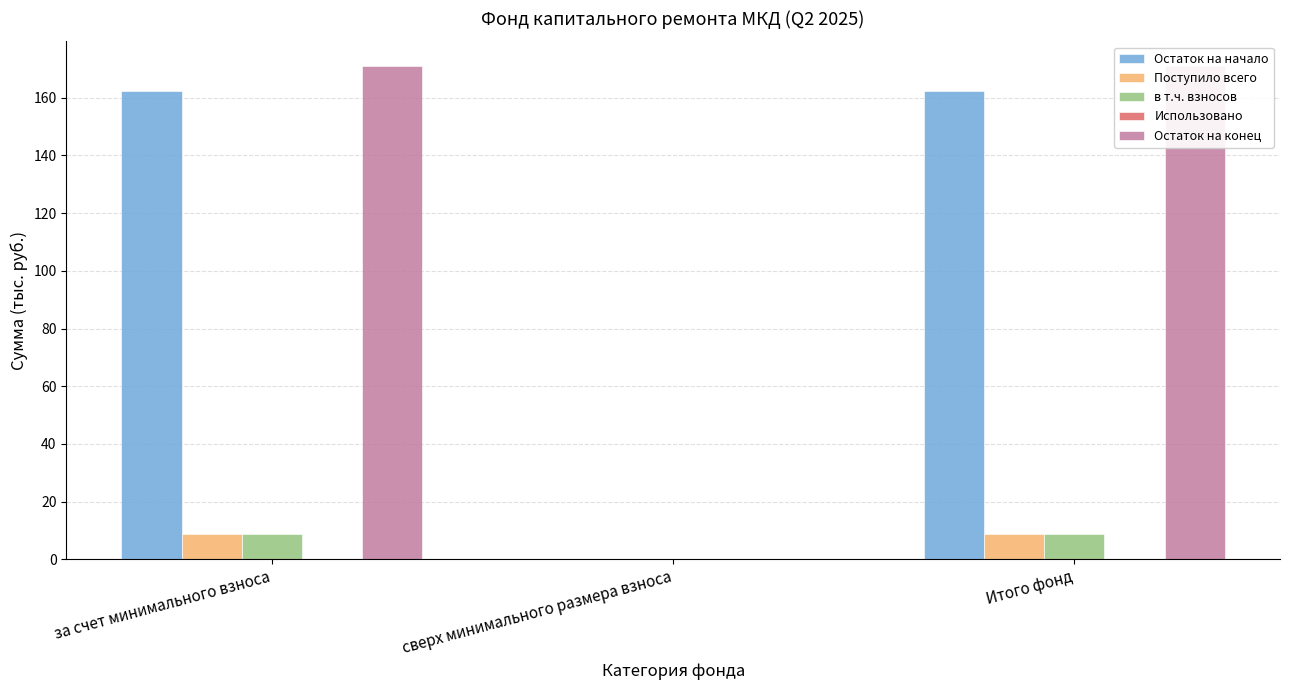

Which series has the largest total across all categories?

Остаток на конец